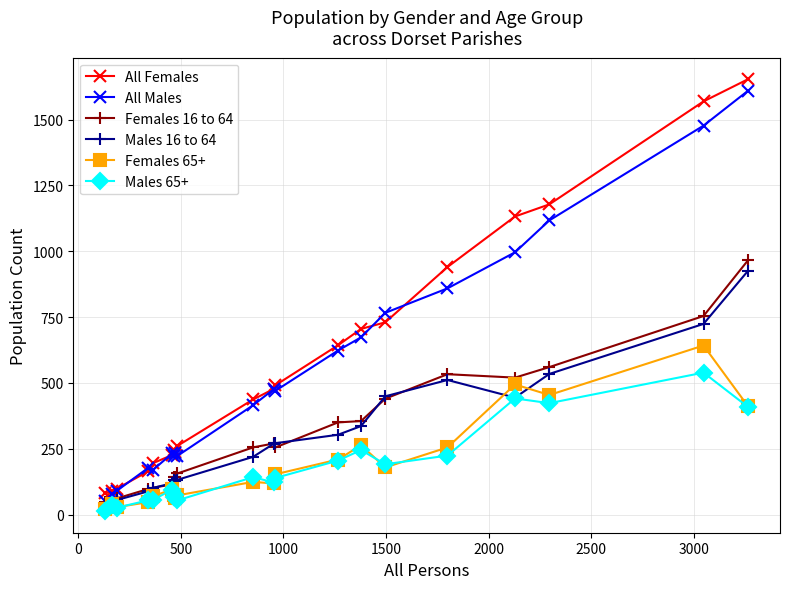

True or false: All Females and Females 65+ intersect in this chart.

False